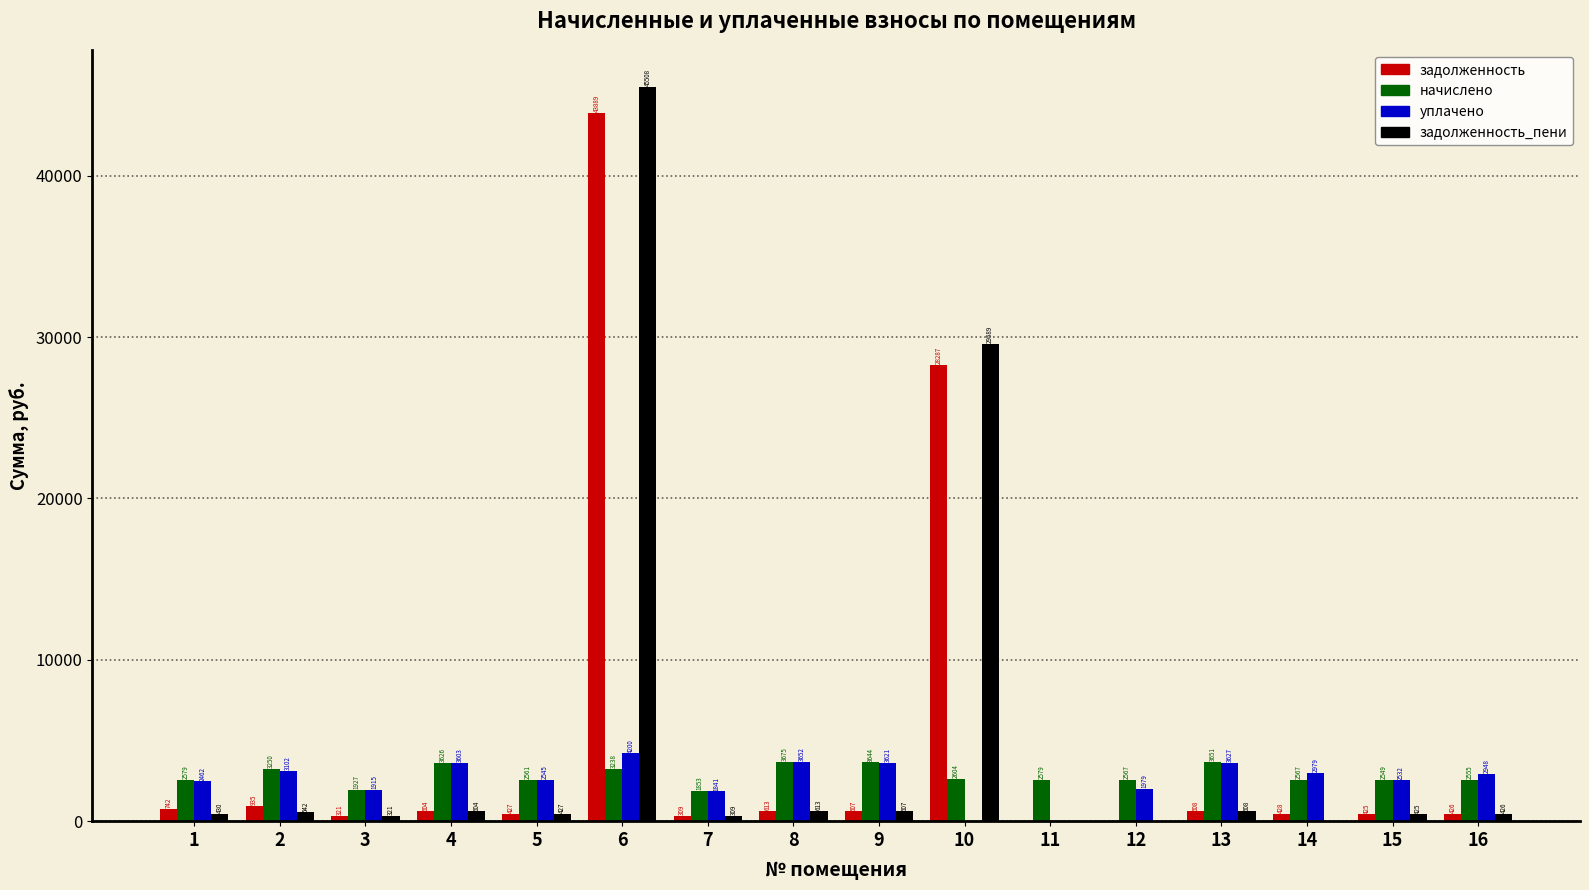

At which category is the sum across all series the highest?

6